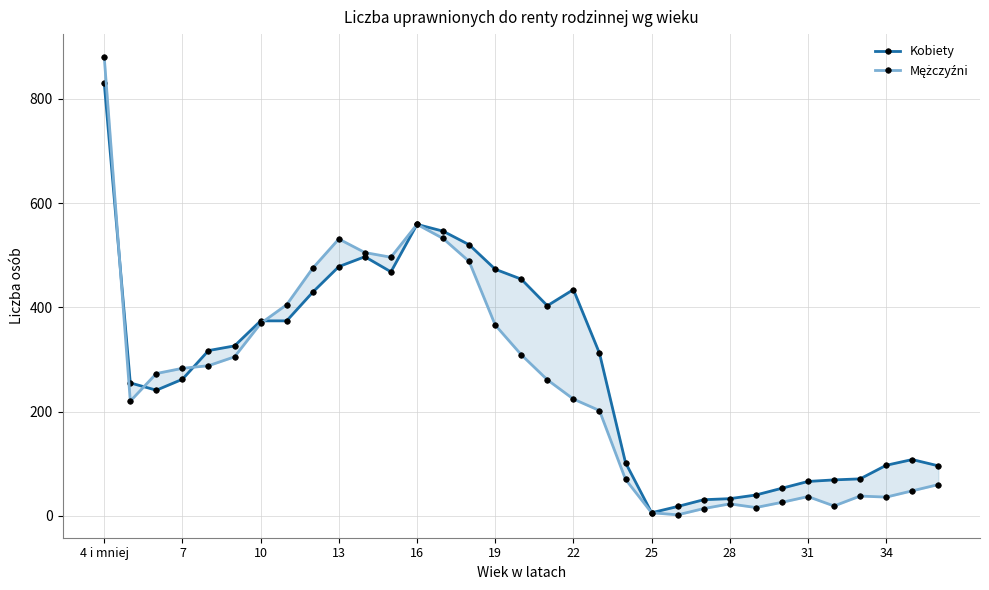

Read the Mężczyźni value at 4 i mniej.

880